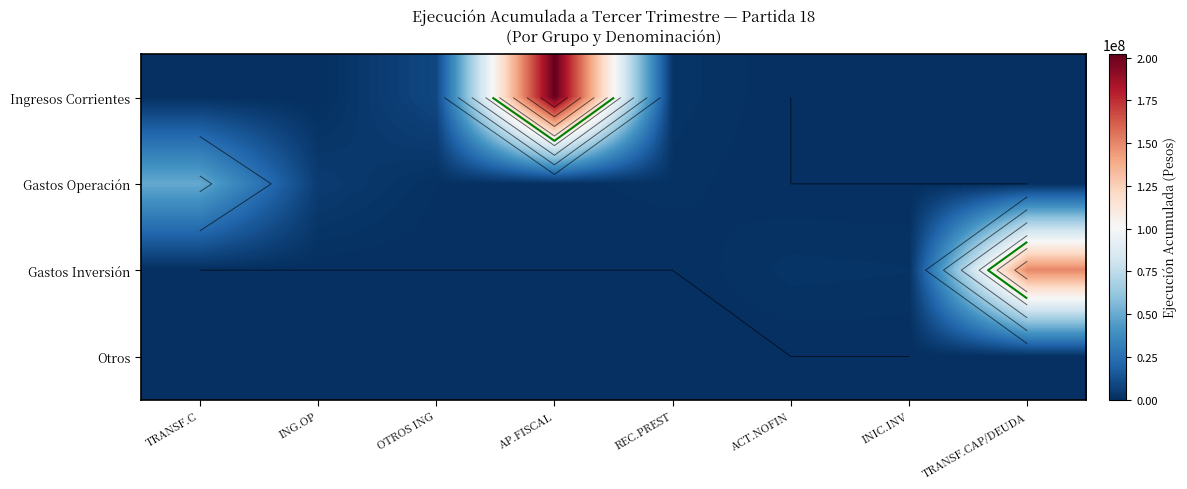

Is the value of Otros at ING.OP greater than the value of Gastos Inversión at ACT.NOFIN?

No